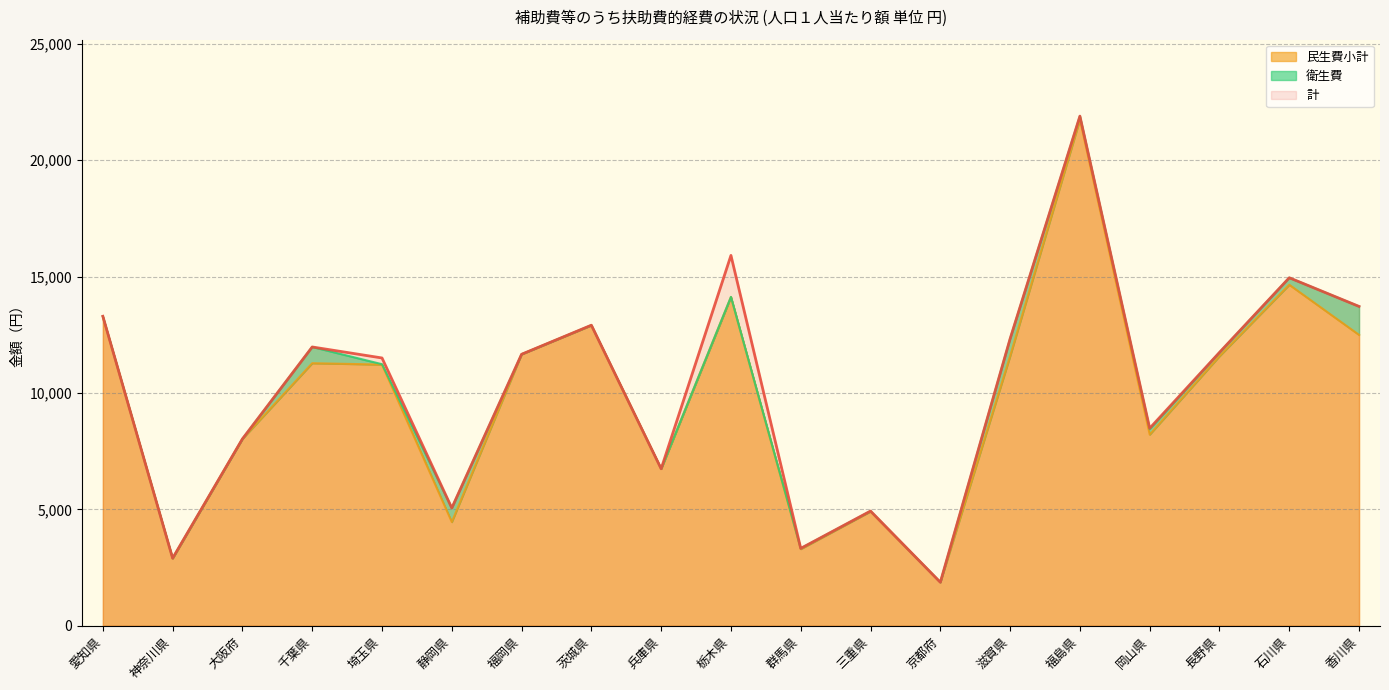

What is the difference between the 民生費小計 values at 京都府 and 石川県?

12781